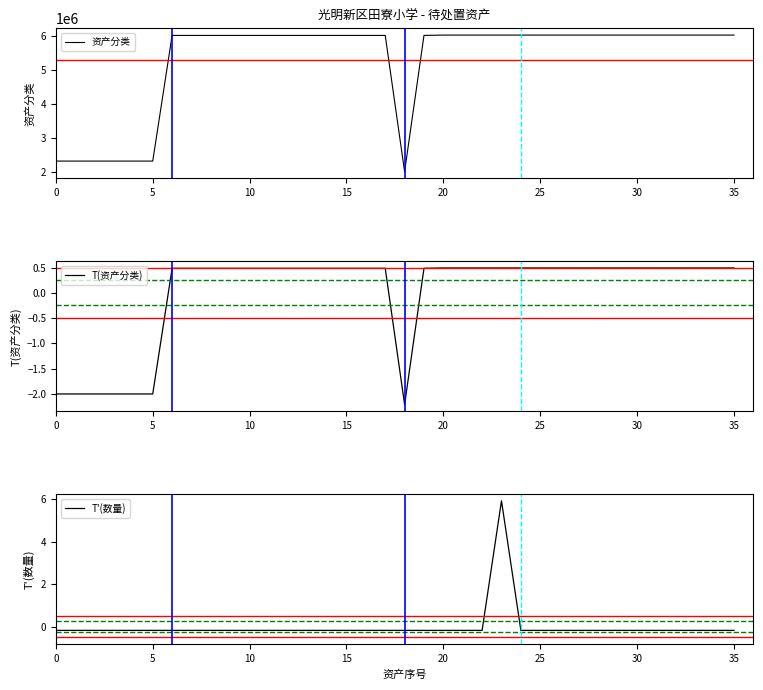

What is the highest value of the 资产分类 series?

6020300